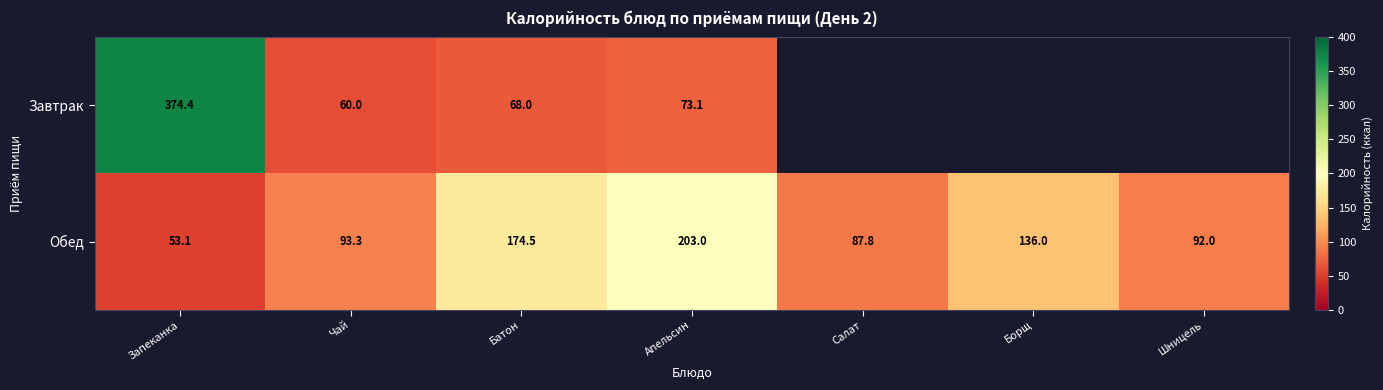

Rank the categories by Обед value from lowest to highest.

Запеканка, Салат, Шницель, Чай, Борщ, Батон, Апельсин